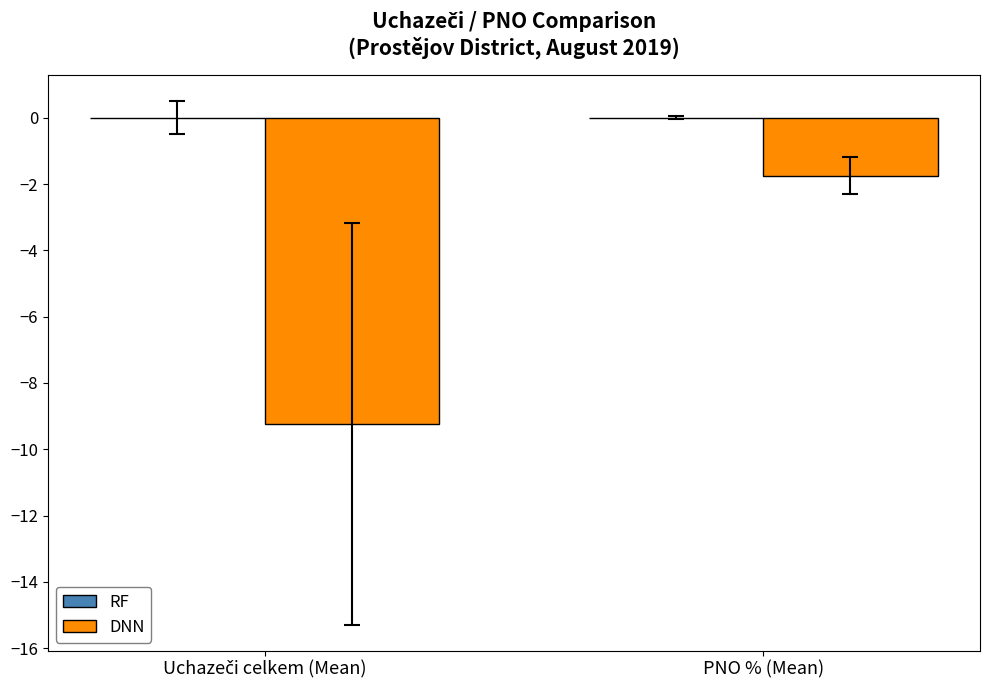

How many distinct data groups are displayed?

1